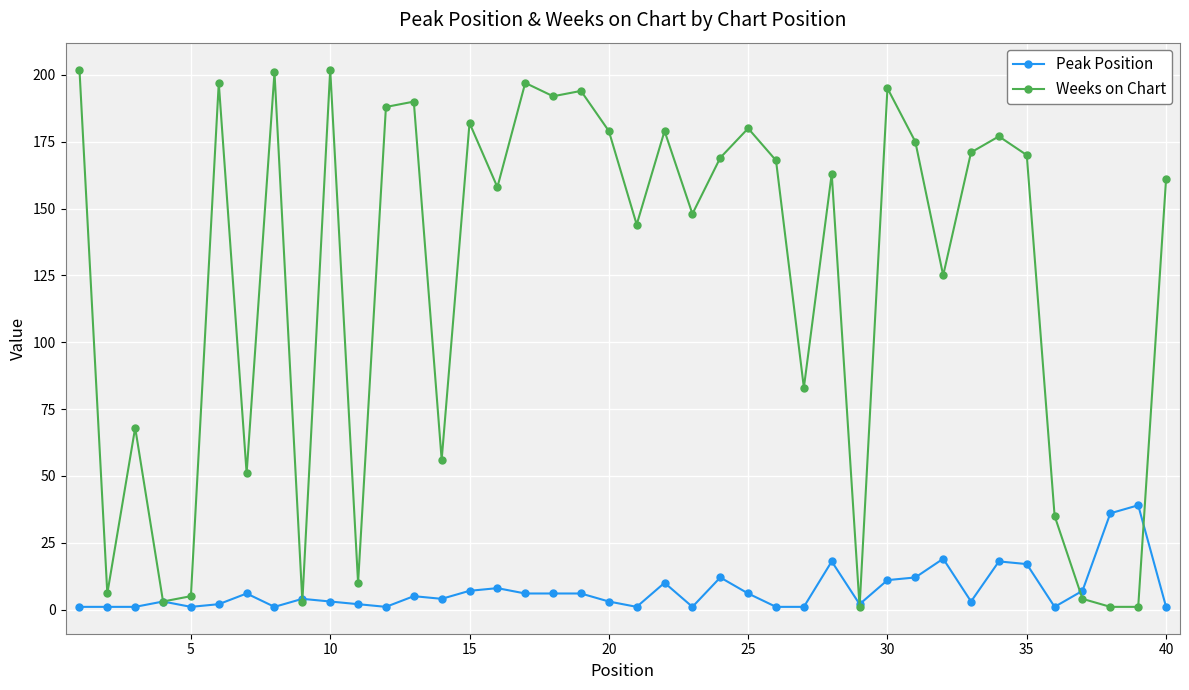

How many lines are shown in the chart?

2